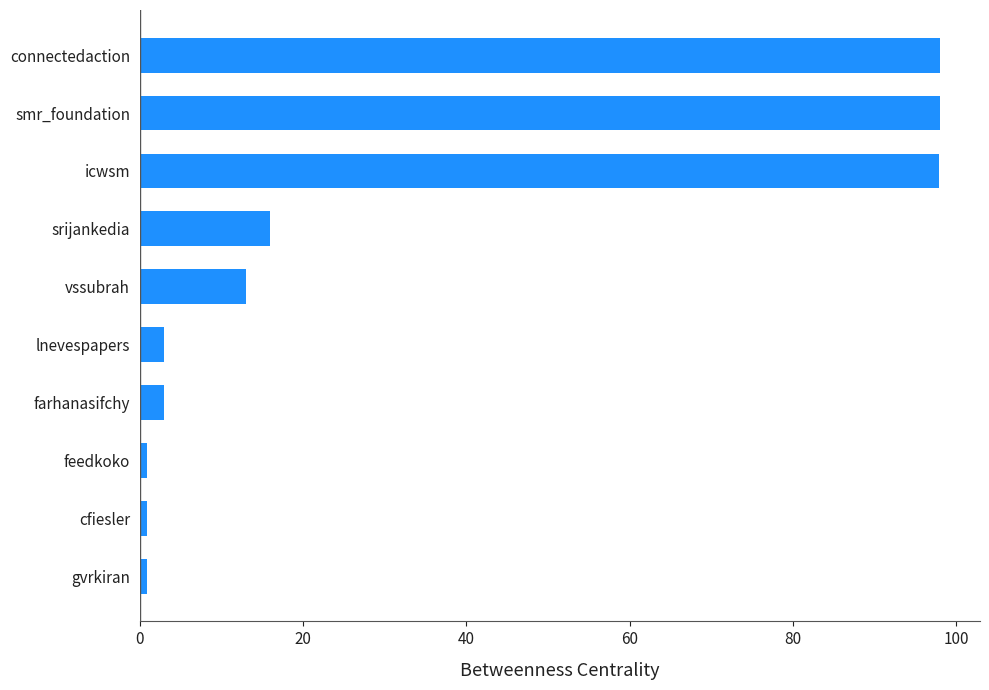

The value at srijankedia is 16.0. True or false?

True